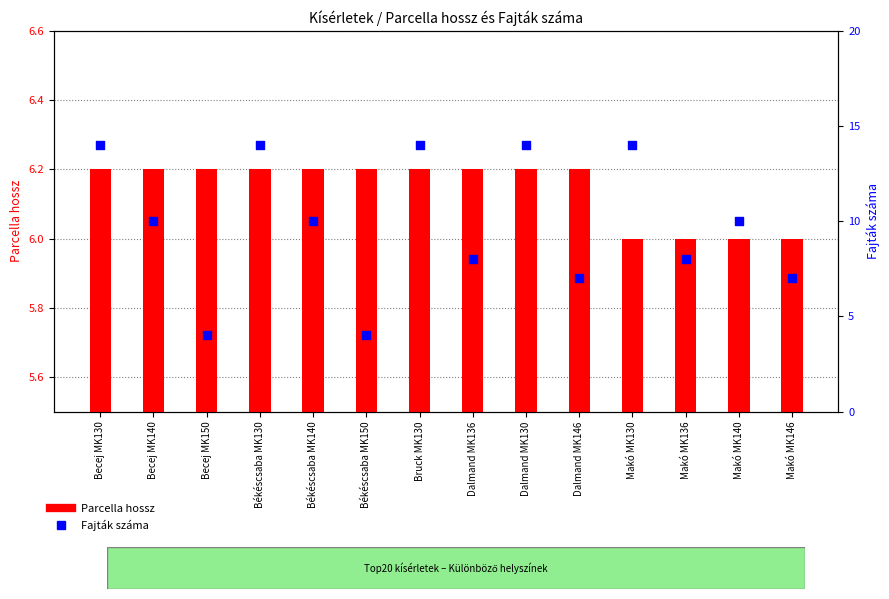

At how many categories does at least one series exceed 7?

10